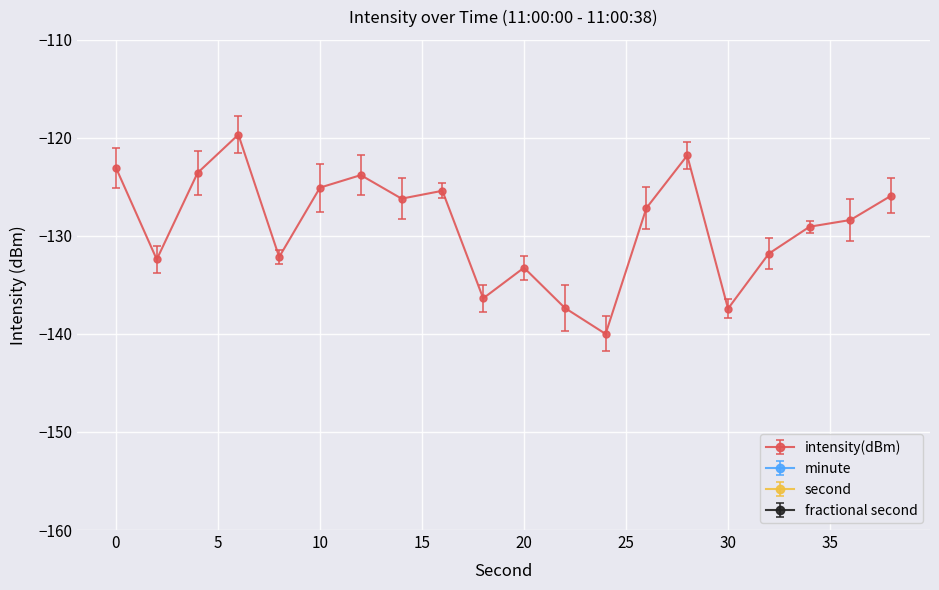

List the series in order of their overall mean, lowest first.

intensity(dBm), second